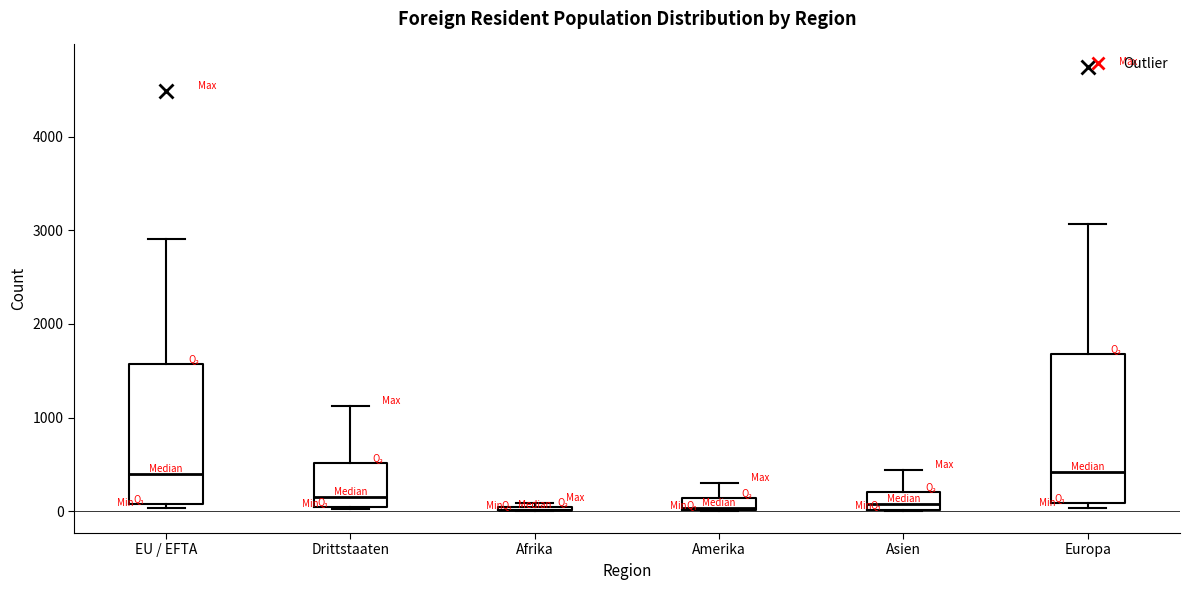

Where does the upper whisker of the box for Amerika end on the y-axis? The values are not printed on the chart, so give them approximately, as read against the axis.

300